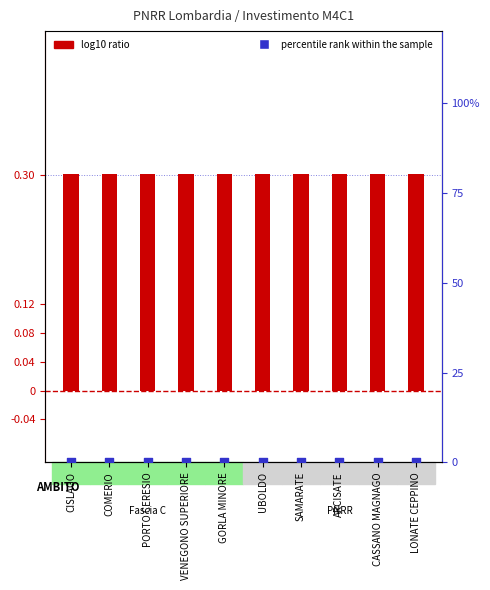

At how many categories does at least one series exceed 0?

10